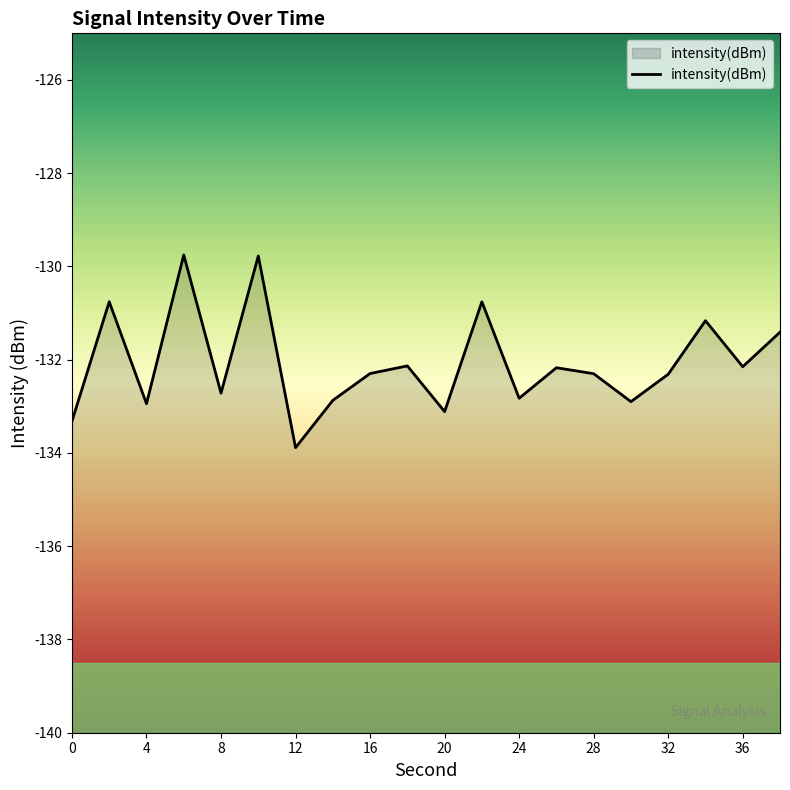

What is the average value?

-132.1